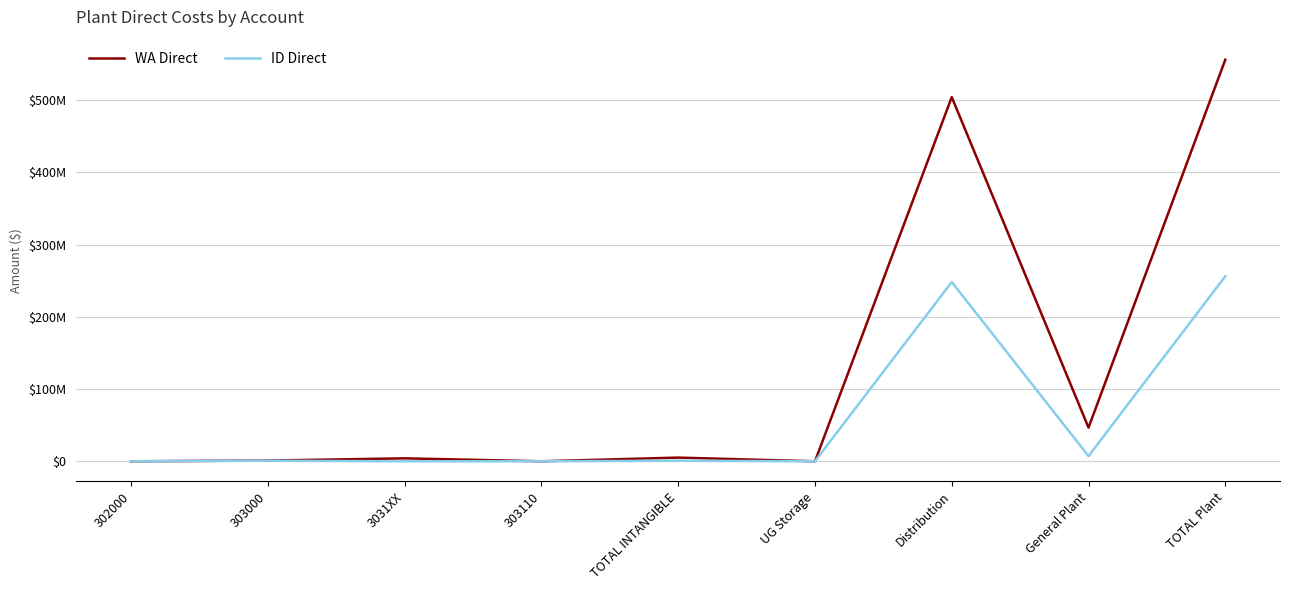

What is the sum of all ID Direct values?

513050151